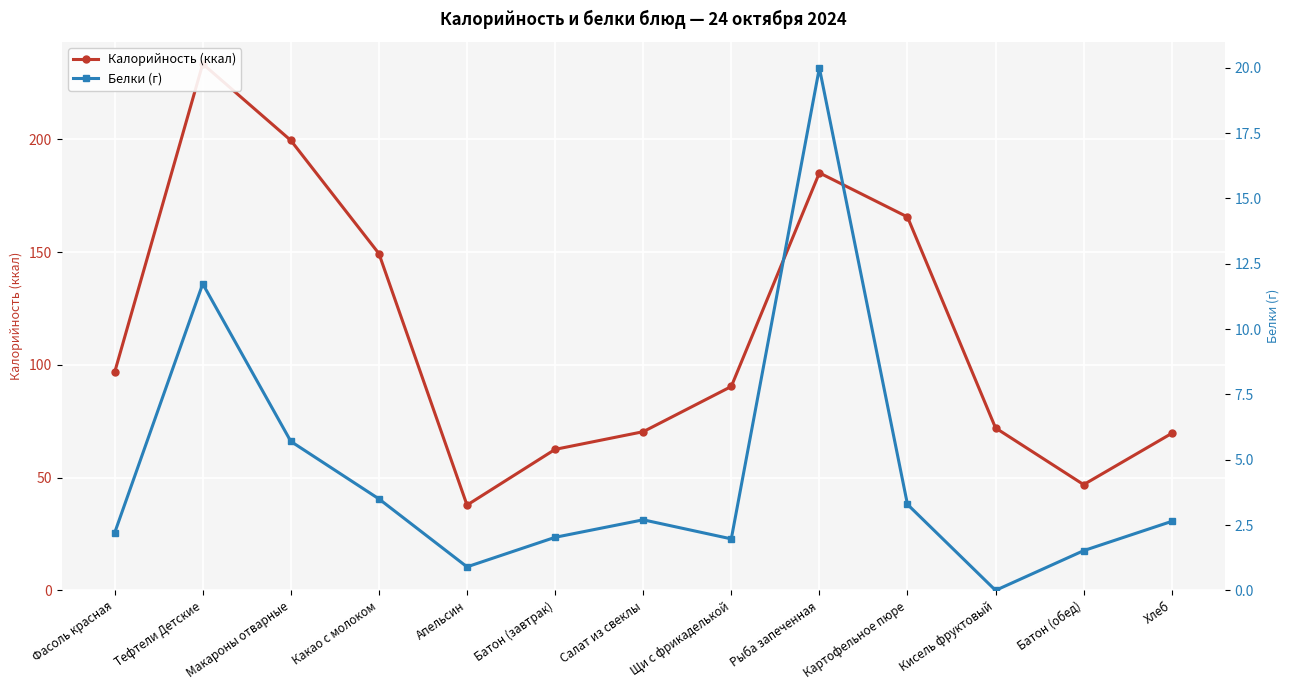

Rank the series by their maximum value, from highest to lowest.

Калорийность (ккал), Белки (г)